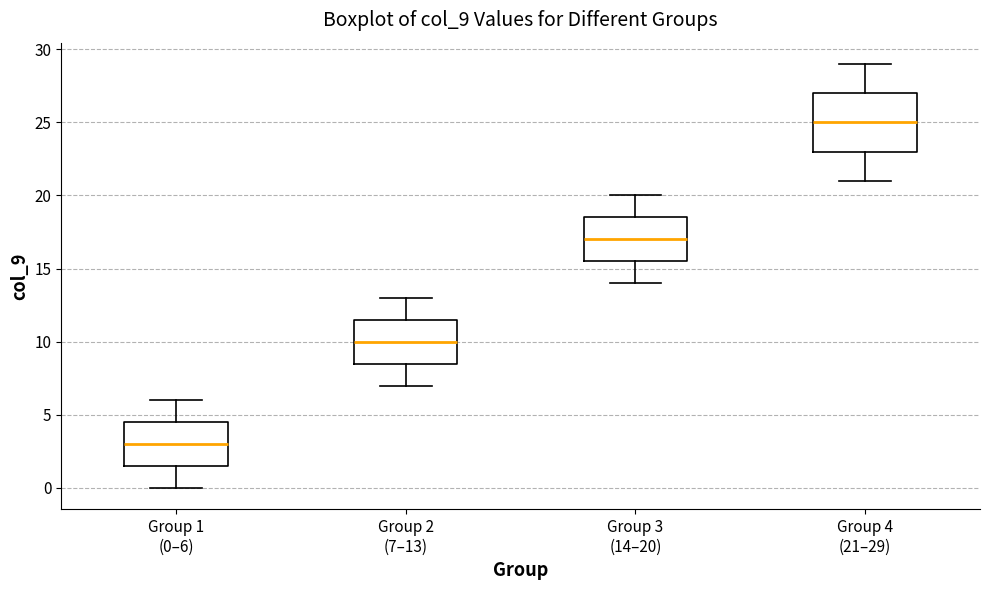

Reading left to right, read every box against the y-axis: the position of its median line, the range the box covers, and the ends of its whiskers. The values are not printed on the chart, so give them approximately, as read against the axis.

Group 1 (0–6): median 3.0, box 1.5 to 4.5, whiskers 0.0 to 6.0
Group 2 (7–13): median 10.0, box 8.5 to 11.5, whiskers 7.0 to 13.0
Group 3 (14–20): median 17.0, box 15.5 to 18.5, whiskers 14.0 to 20.0
Group 4 (21–29): median 25.0, box 23.0 to 27.0, whiskers 21.0 to 29.0